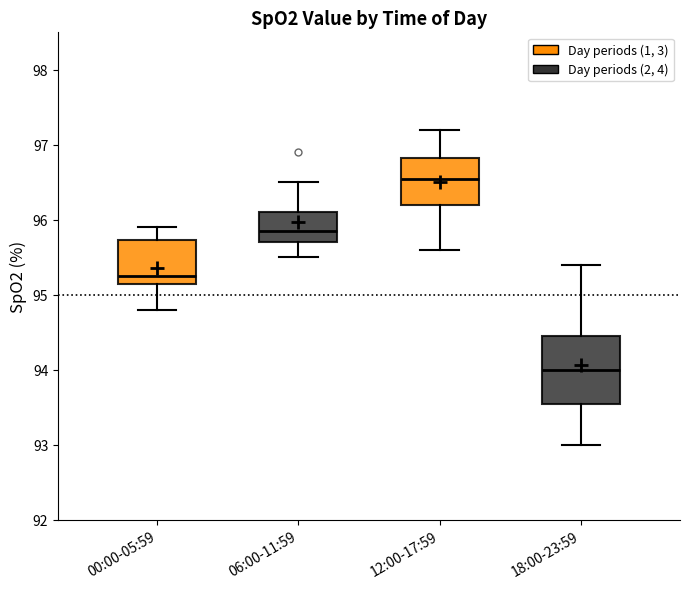

Where is the lower edge of the box for 12:00-17:59 on the y-axis? The values are not printed on the chart, so give them approximately, as read against the axis.

96.2